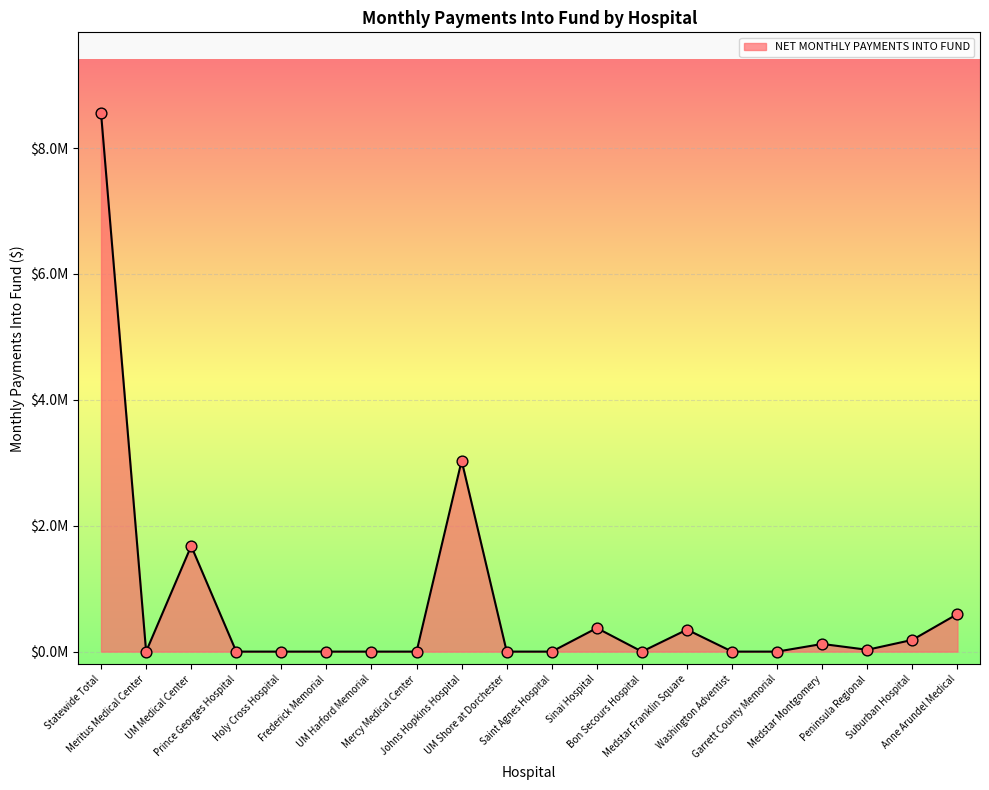

Between Holy Cross Hospital and Medstar Montgomery, which is larger?

Medstar Montgomery